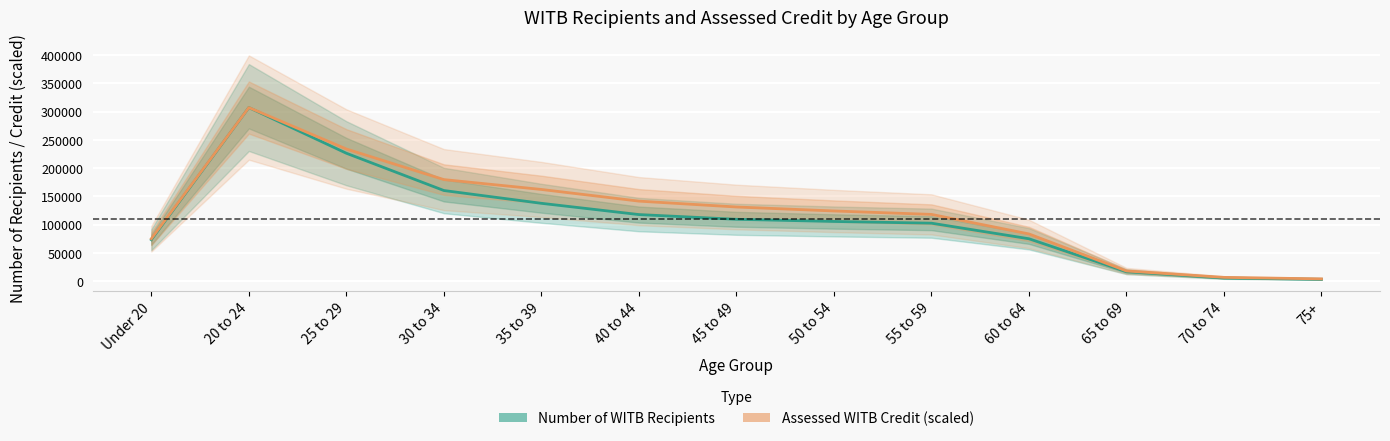

At which category does Number of WITB Recipients reach its first local peak?

20 to 24